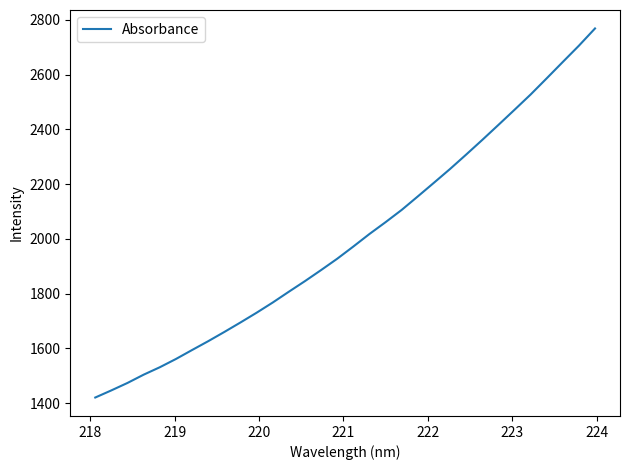

What is the difference between the maximum and minimum values?

1347.7